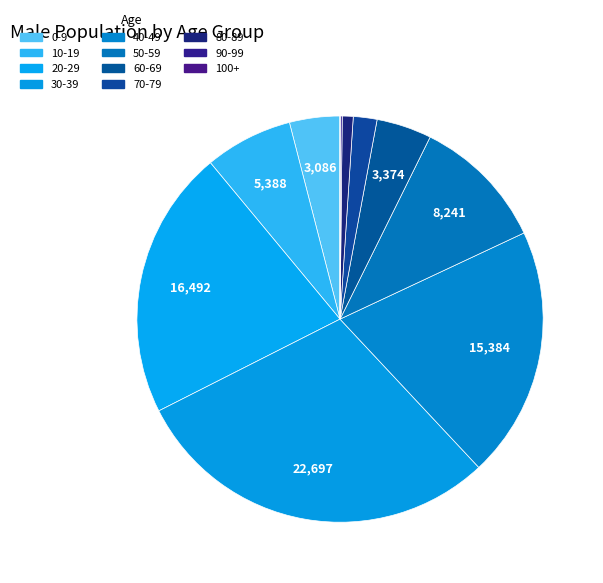

How many slices are in this pie chart?

11